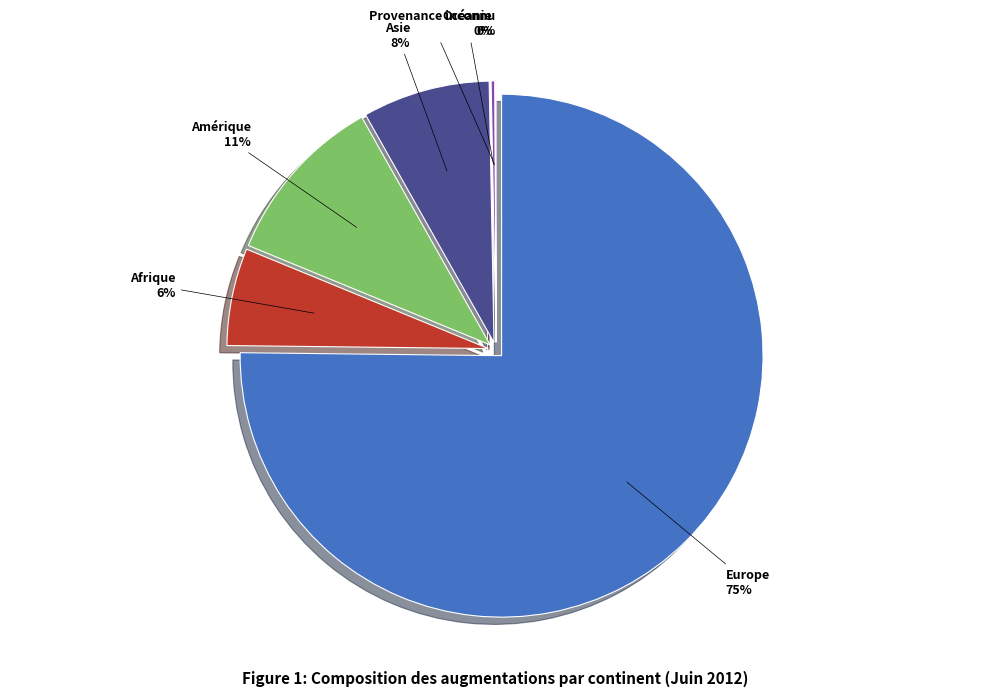

What percentage is NOT represented by Afrique?

94.0%